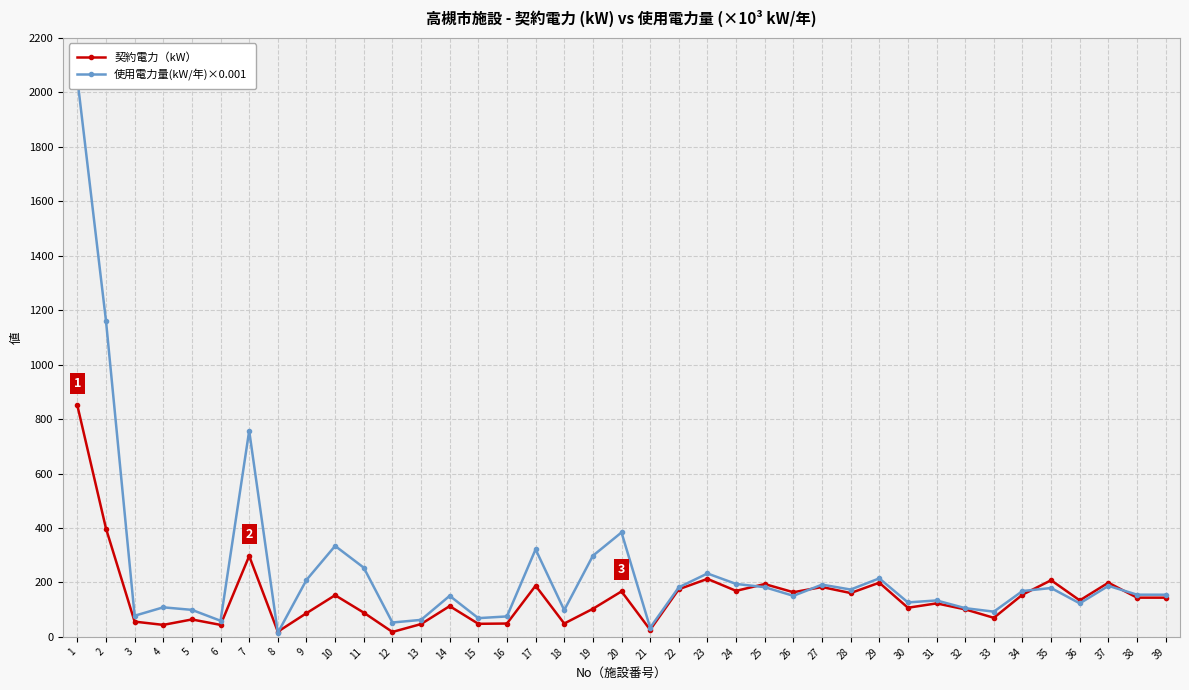

What is the difference between the highest and lowest values at 25?

11.4